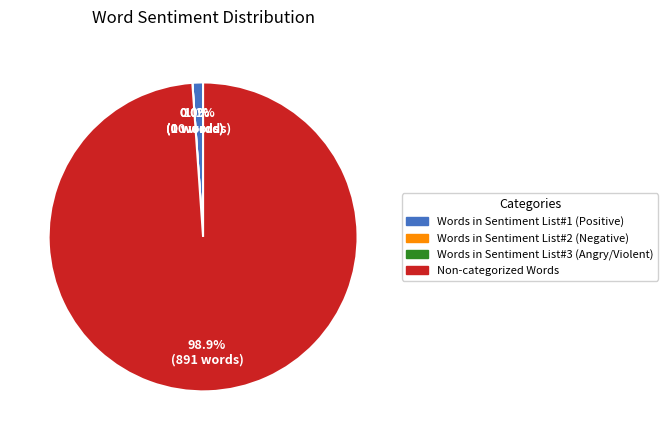

Between Words in Sentiment List#1 (Positive) and Words in Sentiment List#3 (Angry/Violent), which is larger?

Words in Sentiment List#1 (Positive)